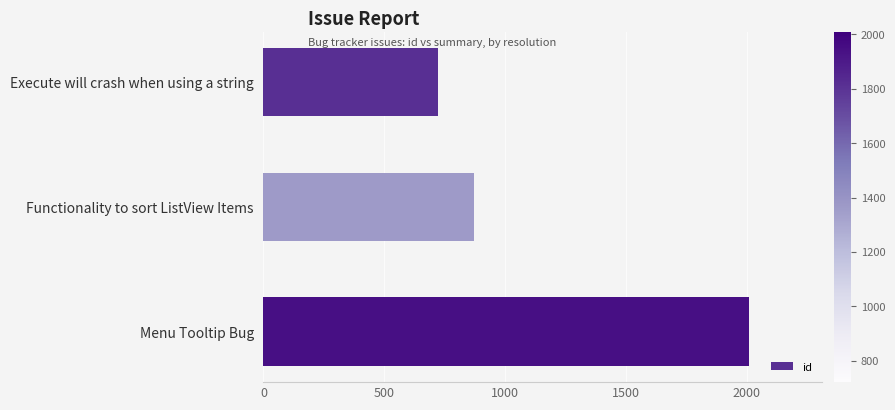

Reading top to bottom, what are all the values shown in this chart?

722	871	2010